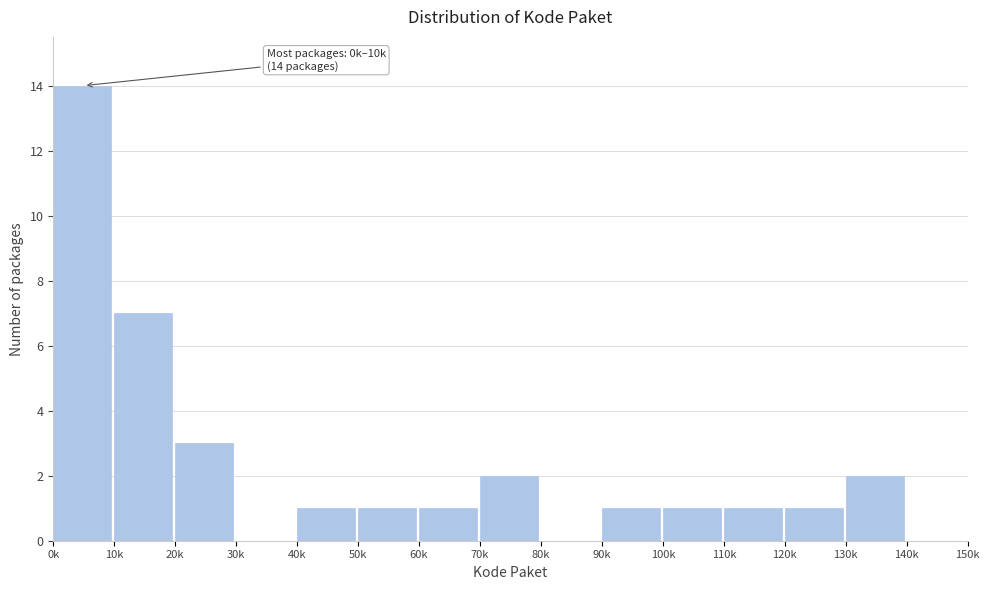

Reading right to left, list all the values displayed in this chart.

140k=0	130k=2	120k=1	110k=1	100k=1	90k=1	80k=0	70k=2	60k=1	50k=1	40k=1	30k=0	20k=3	10k=7	0k=14